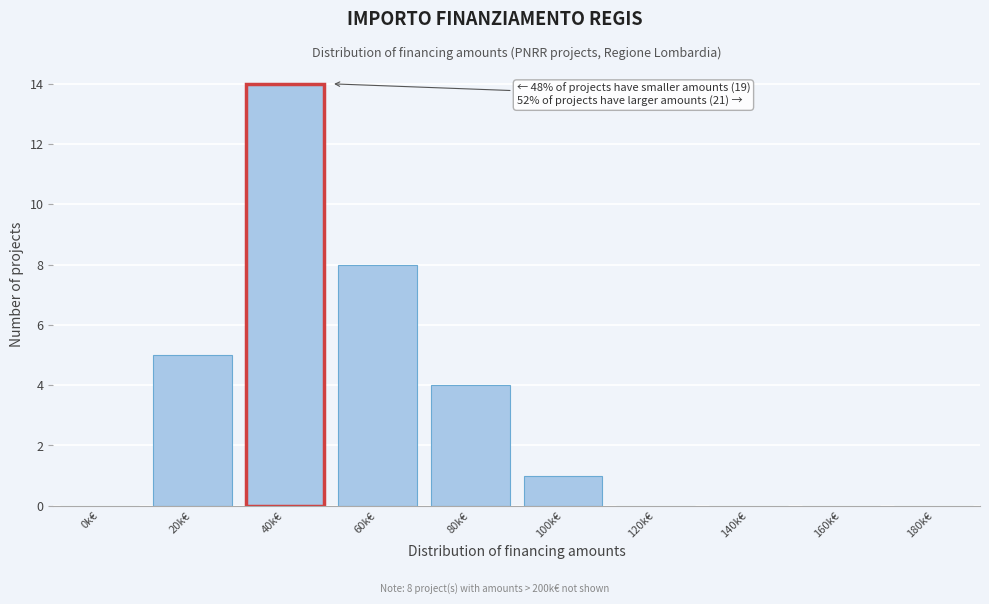

Reading left to right, extract all data points from this chart.

0k€=0	20k€=5	40k€=14	60k€=8	80k€=4	100k€=1	120k€=0	140k€=0	160k€=0	180k€=0